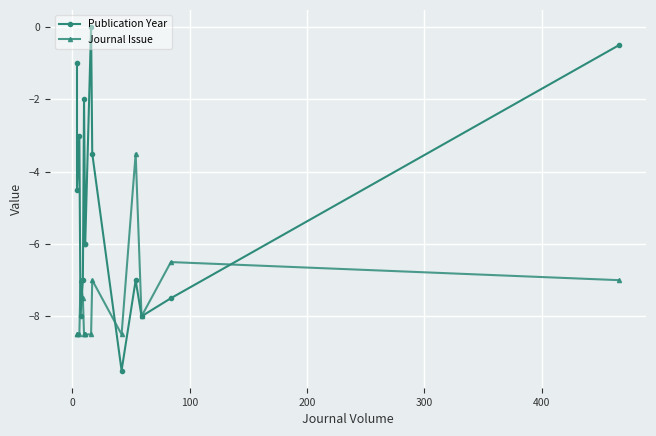

How many interior local valleys does the Publication Year series have?

4